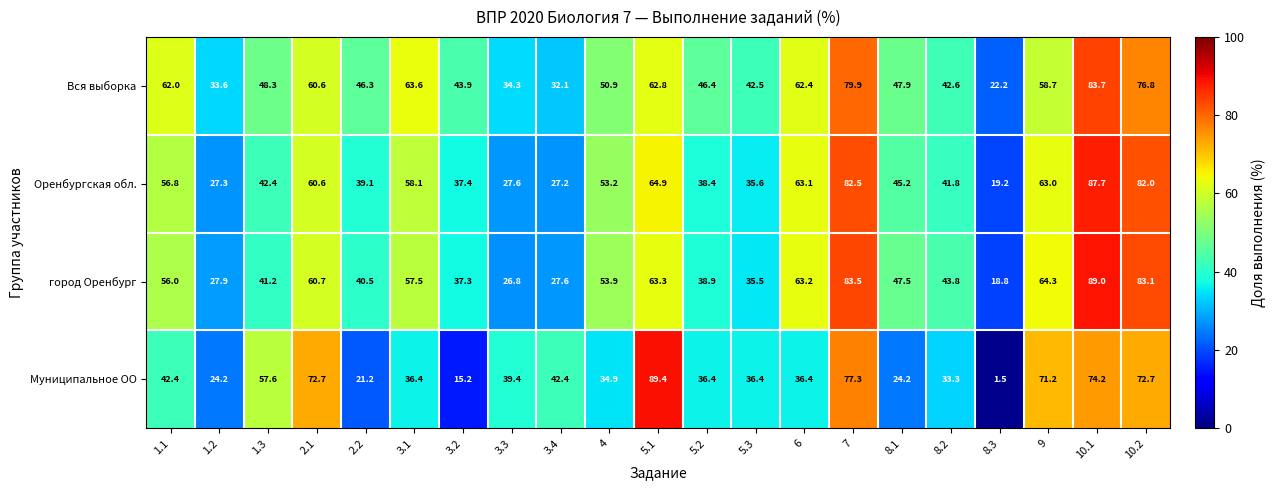

Which series has the largest total across all categories?

Вся выборка